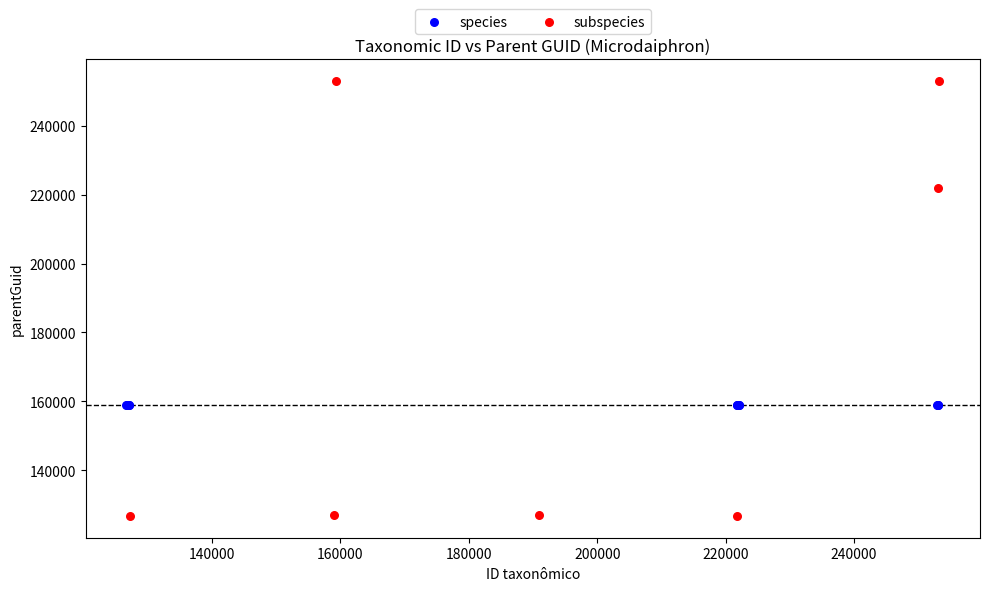

Which series contains the highest Y value?

subspecies